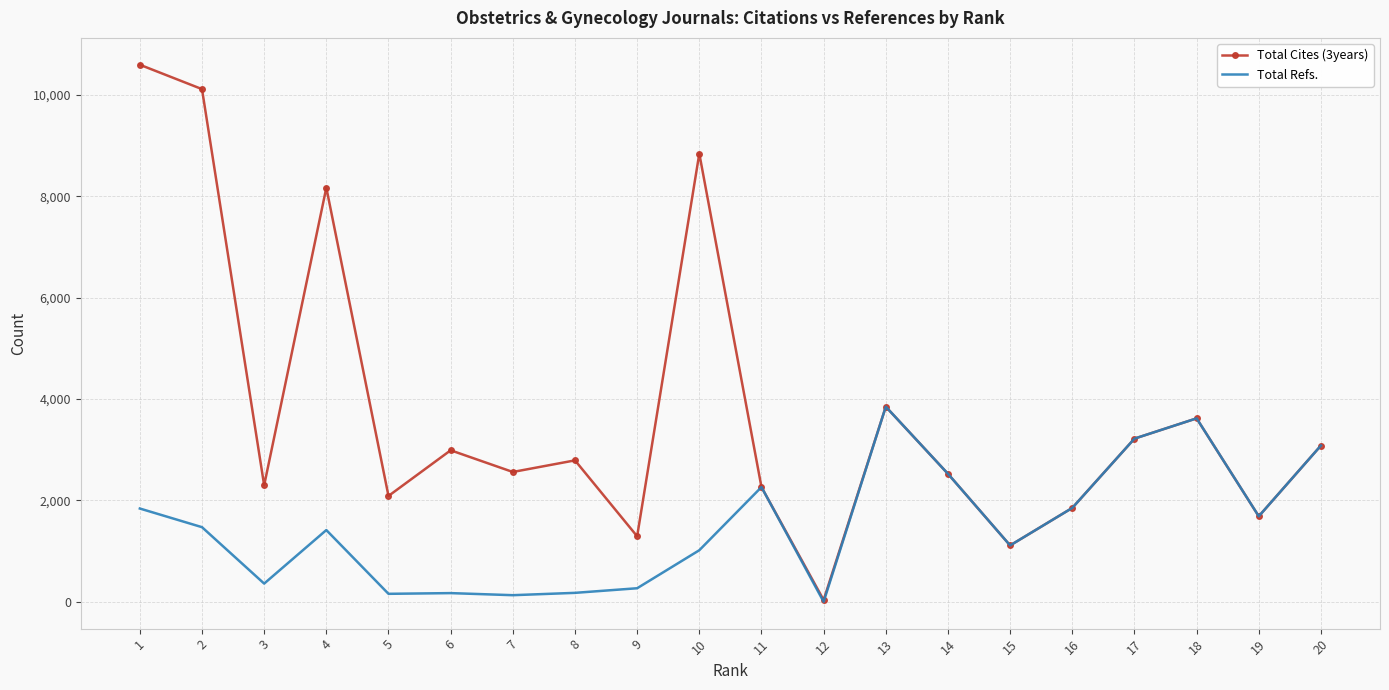

Count the number of categories in the chart.

20